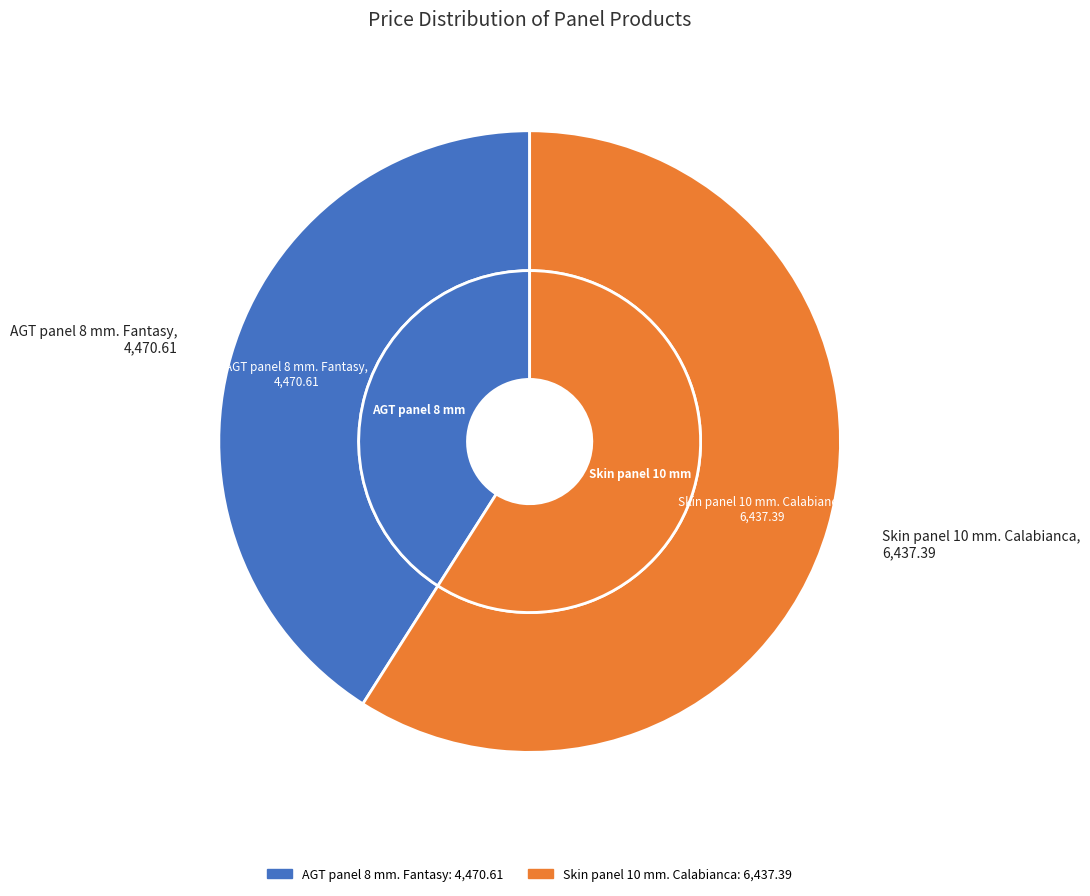

Rank the categories by value from highest to lowest.

Skin panel 10 mm. Calabianca, AGT panel 8 mm. Fantasy